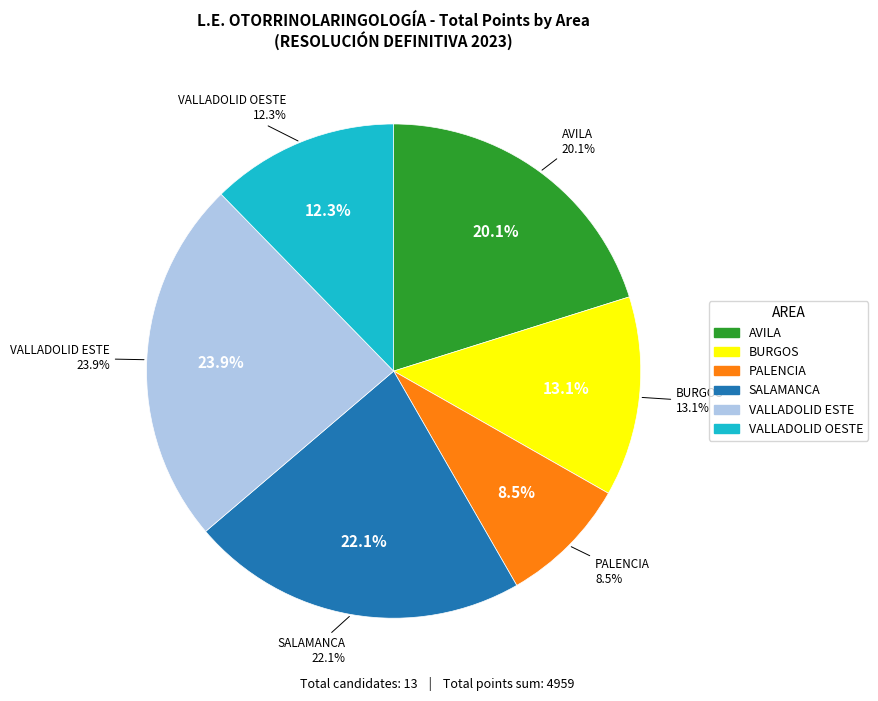

Does AVILA represent more than half of the total?

No